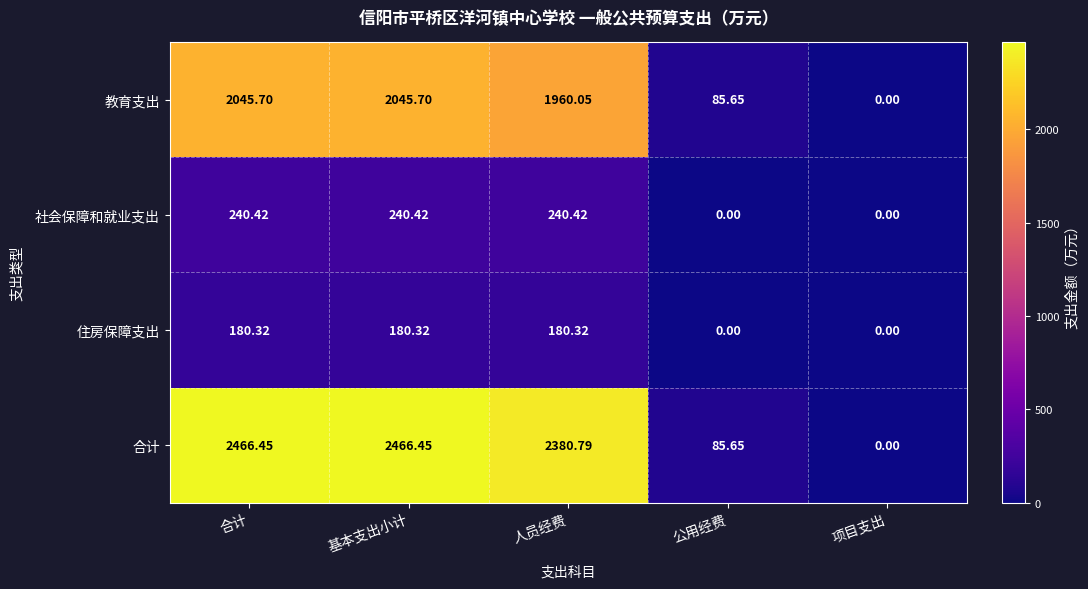

Is the value of 住房保障支出 at 项目支出 greater than the value of 教育支出 at 合计?

No